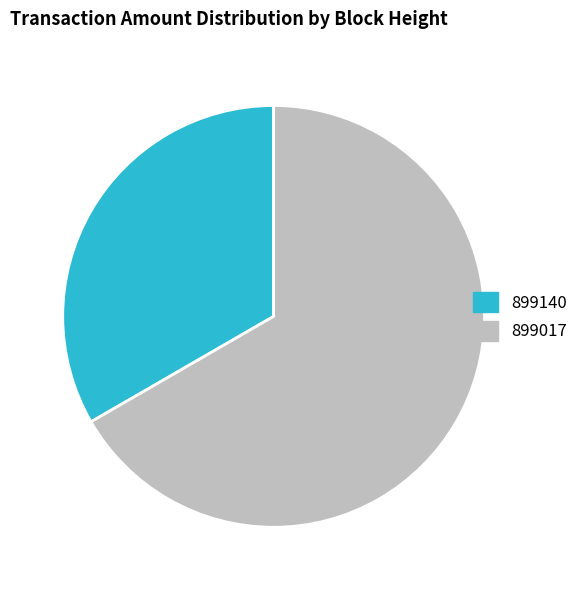

Which slice is the smallest?

899140